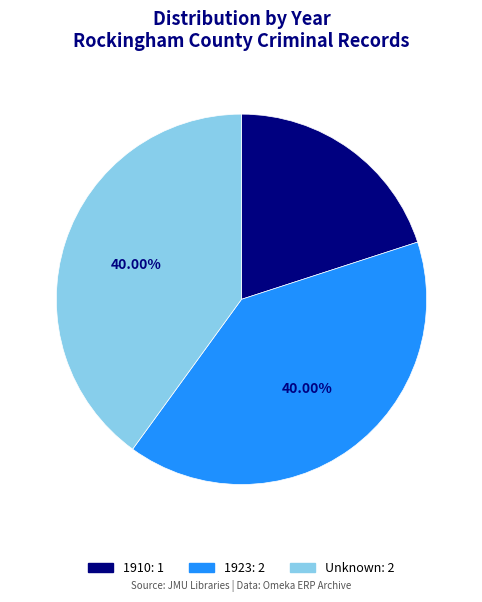

Is there any slice that represents more than half of the pie?

No